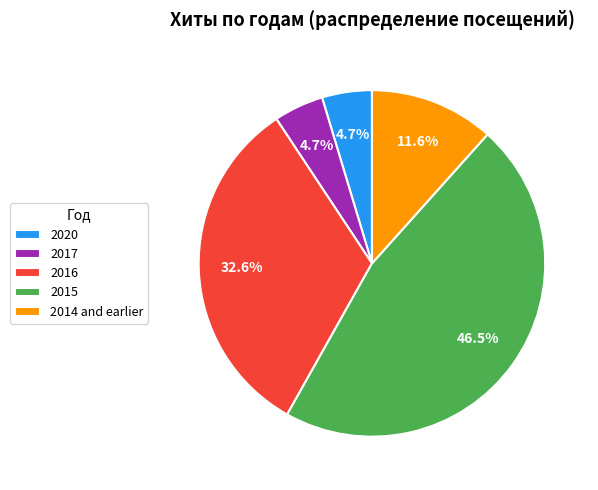

Which slice is the largest?

2015